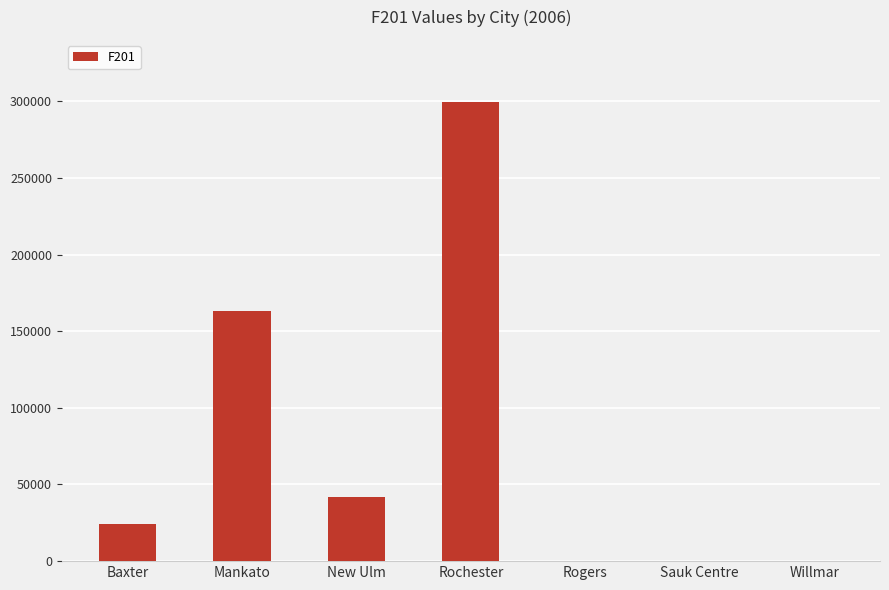

Does the chart contain stacked bars?

No